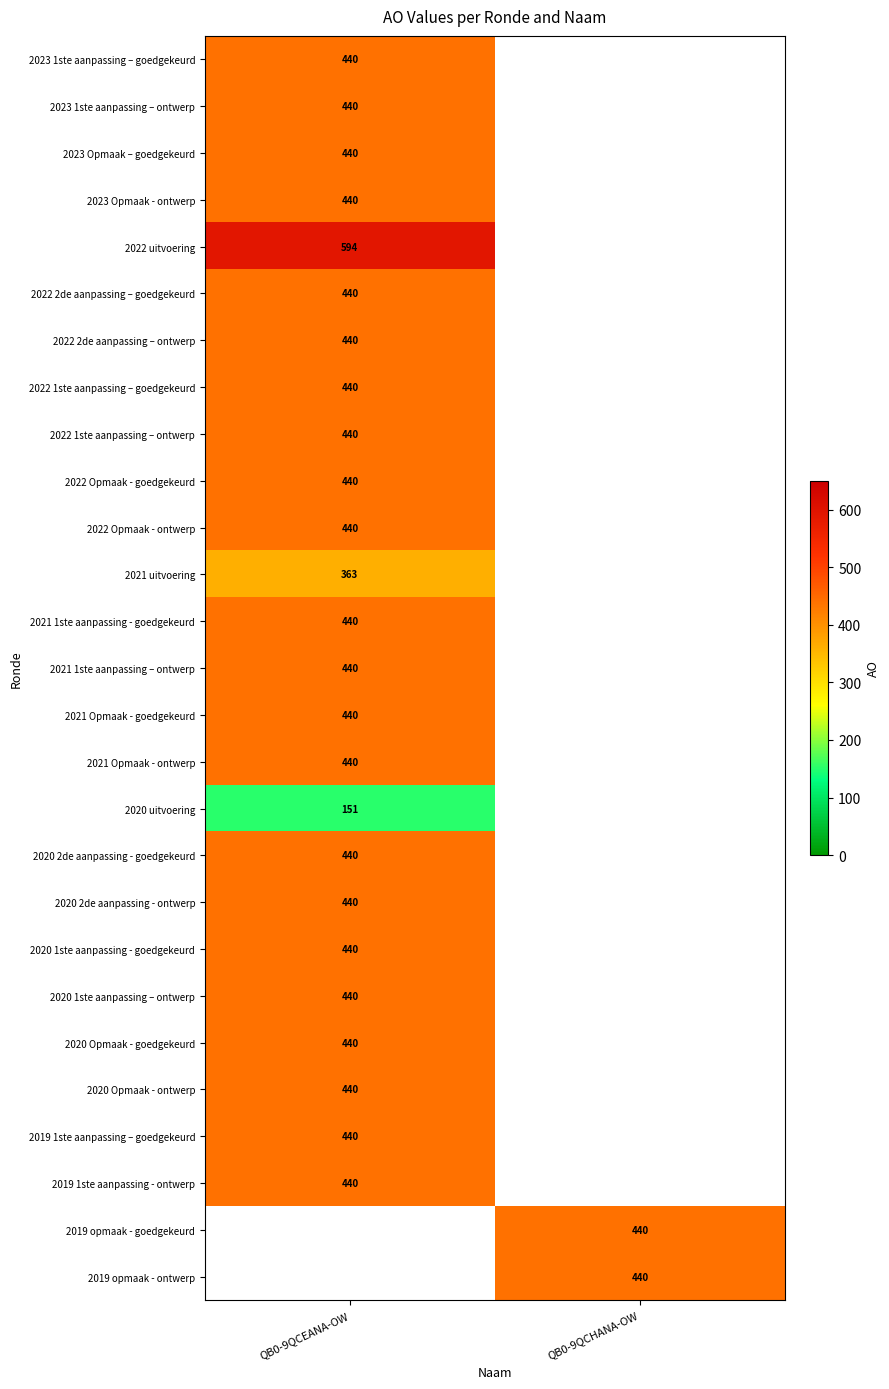

At how many categories does at least one series exceed 326?

2